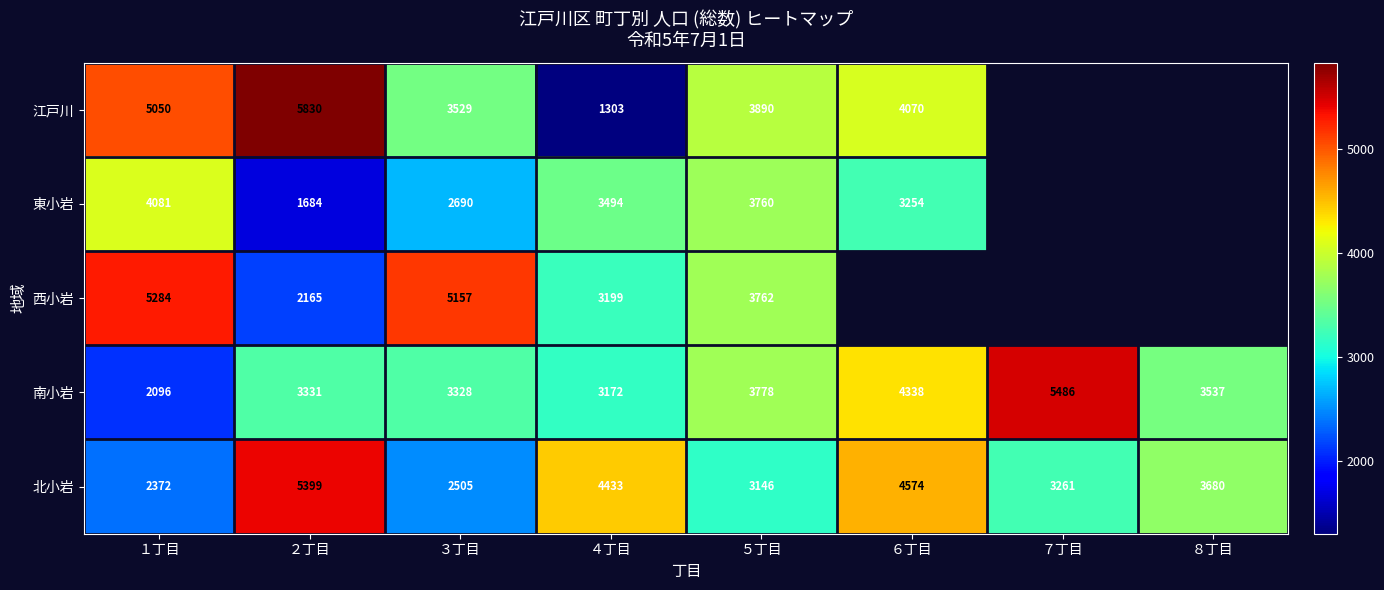

How many data points does each series have?

8